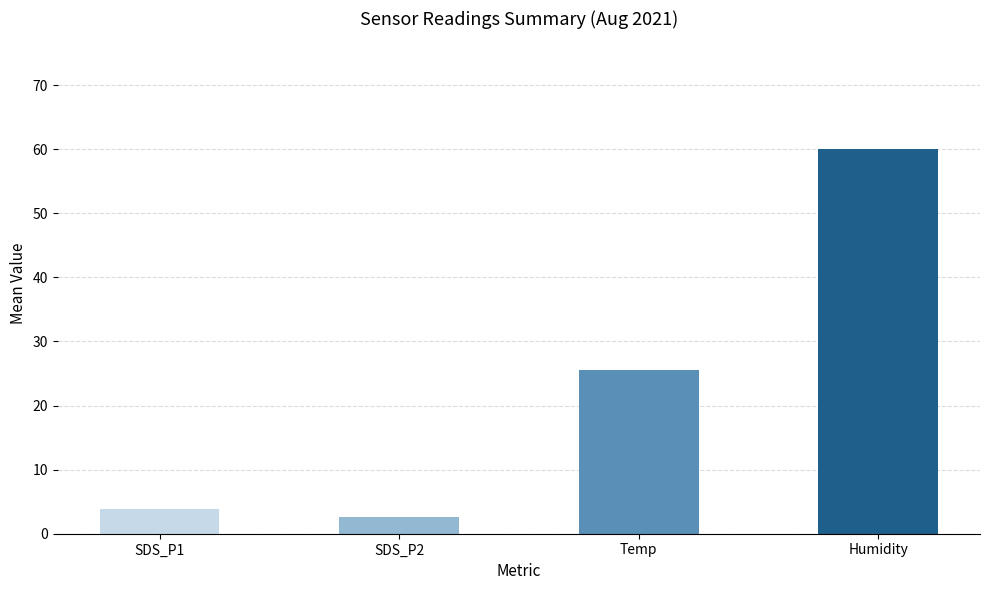

What is the label of the 4th bar from the left?

Humidity